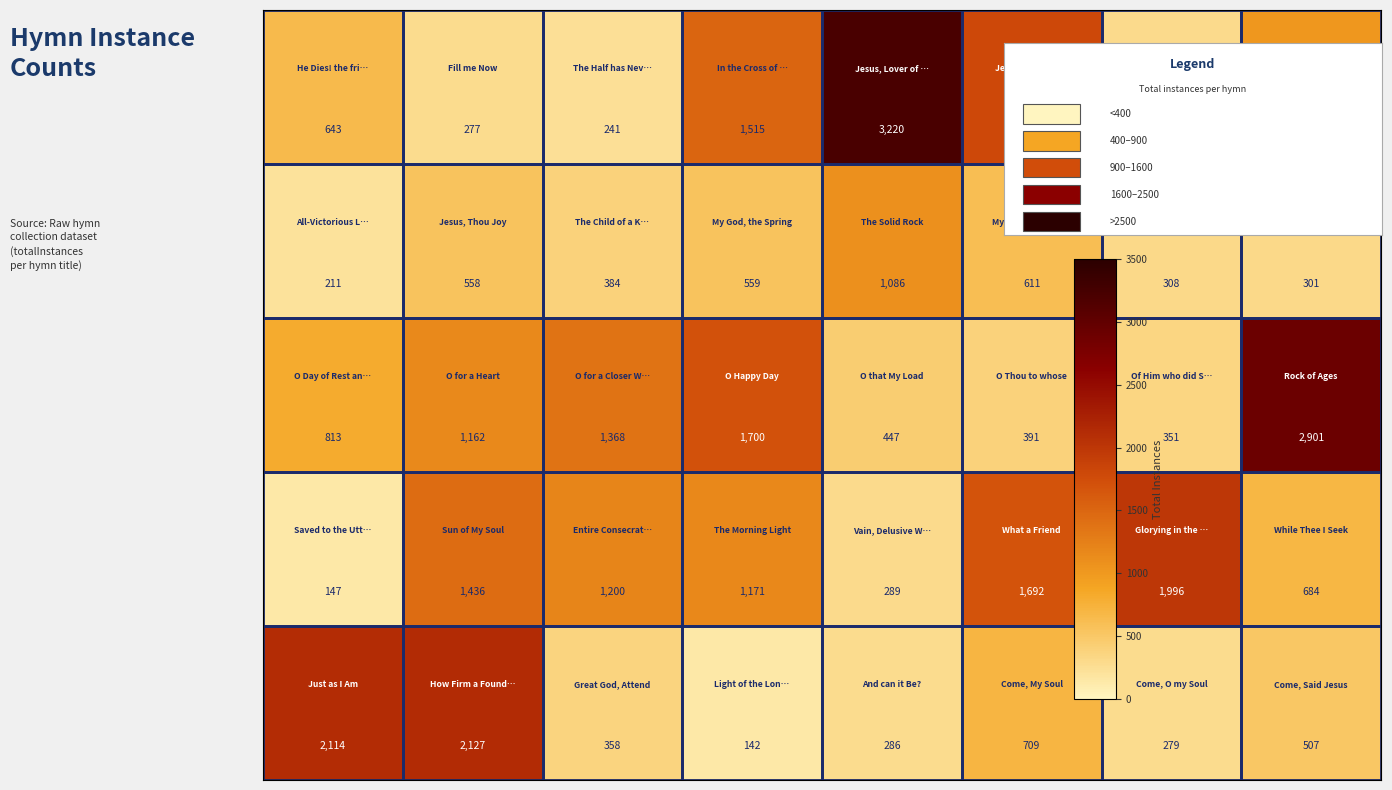

How many distinct data groups are displayed?

5